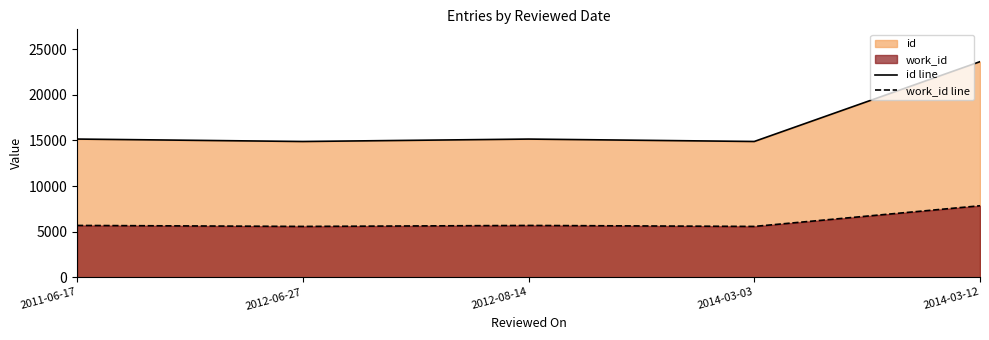

At which label does work_id line reach its peak?

2014-03-12